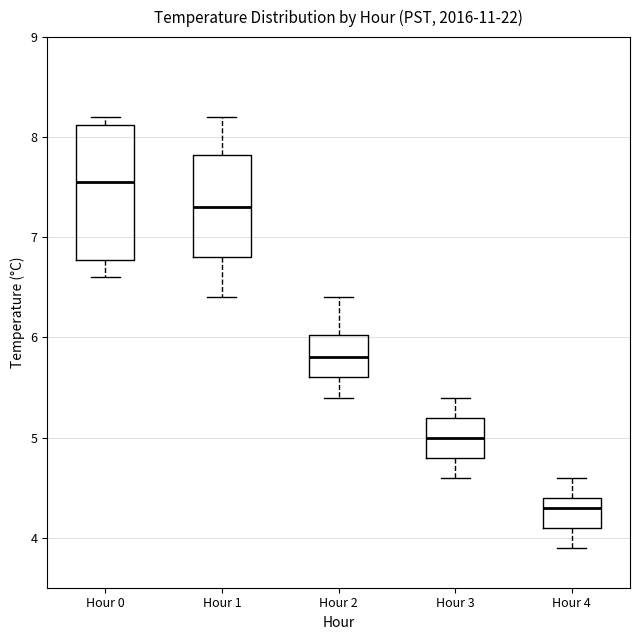

Reading left to right, read every box against the y-axis: the position of its median line, the range the box covers, and the ends of its whiskers. The values are not printed on the chart, so give them approximately, as read against the axis.

Hour 0: median 7.6, box 6.8 to 8.1, whiskers 6.6 to 8.2
Hour 1: median 7.3, box 6.8 to 7.8, whiskers 6.4 to 8.2
Hour 2: median 5.8, box 5.6 to 6.0, whiskers 5.4 to 6.4
Hour 3: median 5.0, box 4.8 to 5.2, whiskers 4.6 to 5.4
Hour 4: median 4.3, box 4.1 to 4.4, whiskers 3.9 to 4.6